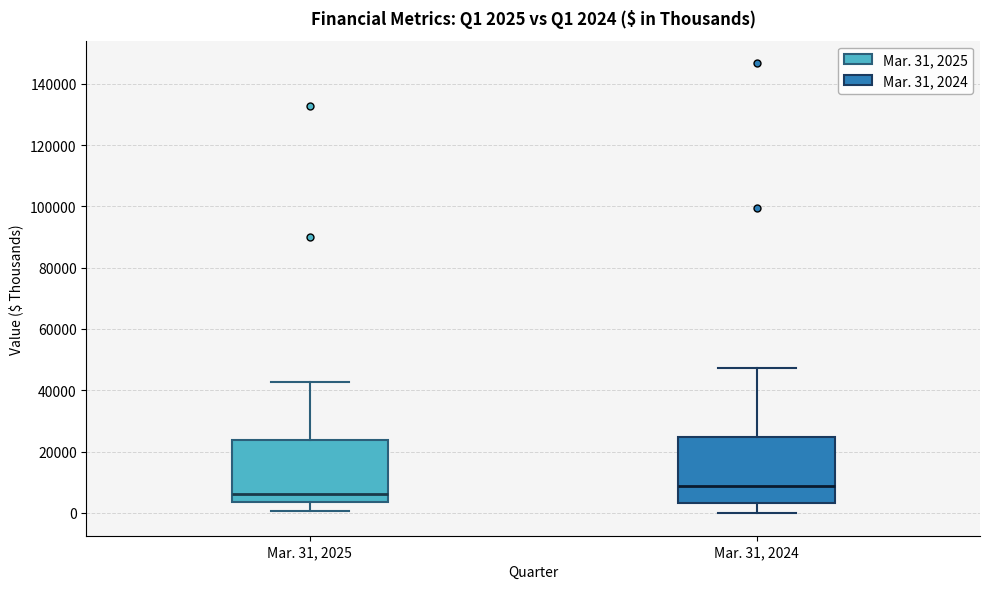

Which box has the lowest median line?

Mar. 31, 2025